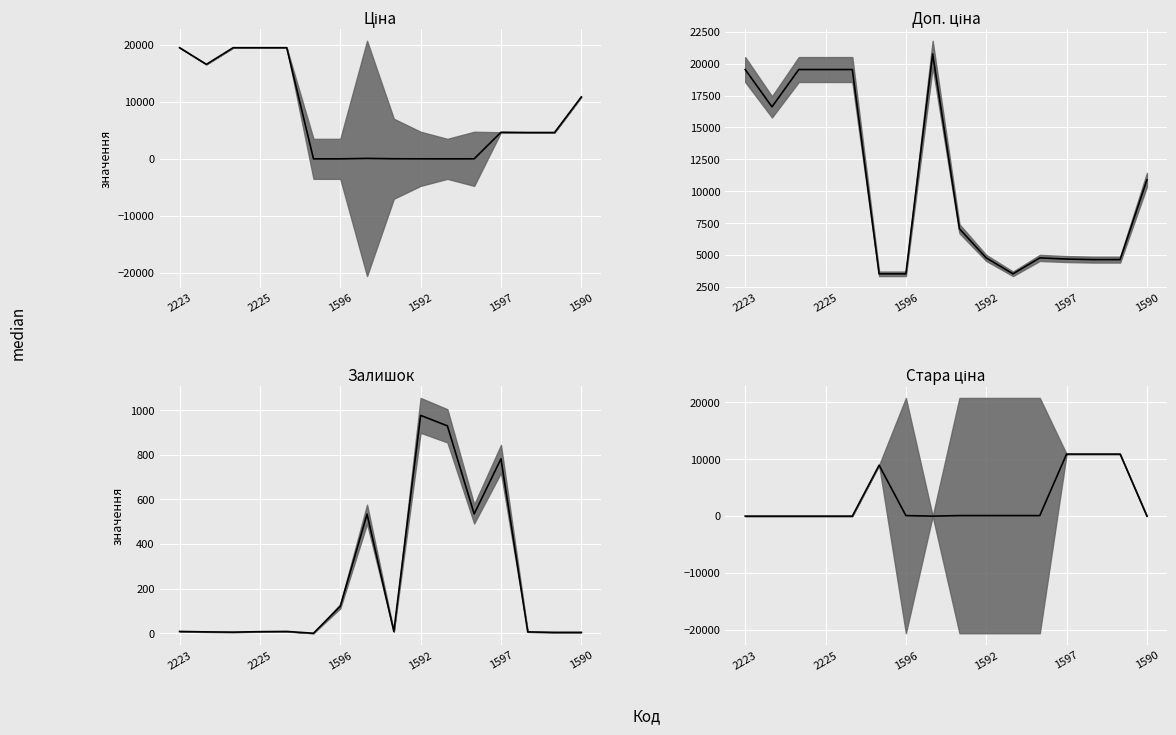

What is the value of the Доп. ціна point at the 3rd from the left?

19542.7